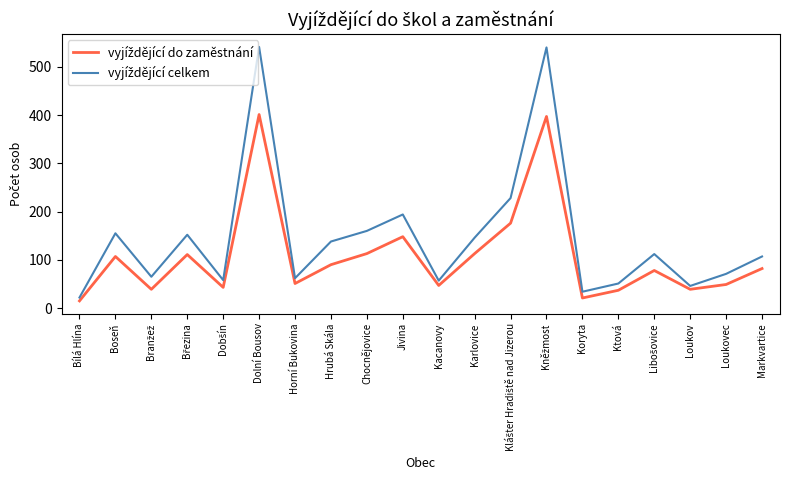

What is the smallest value displayed?

15